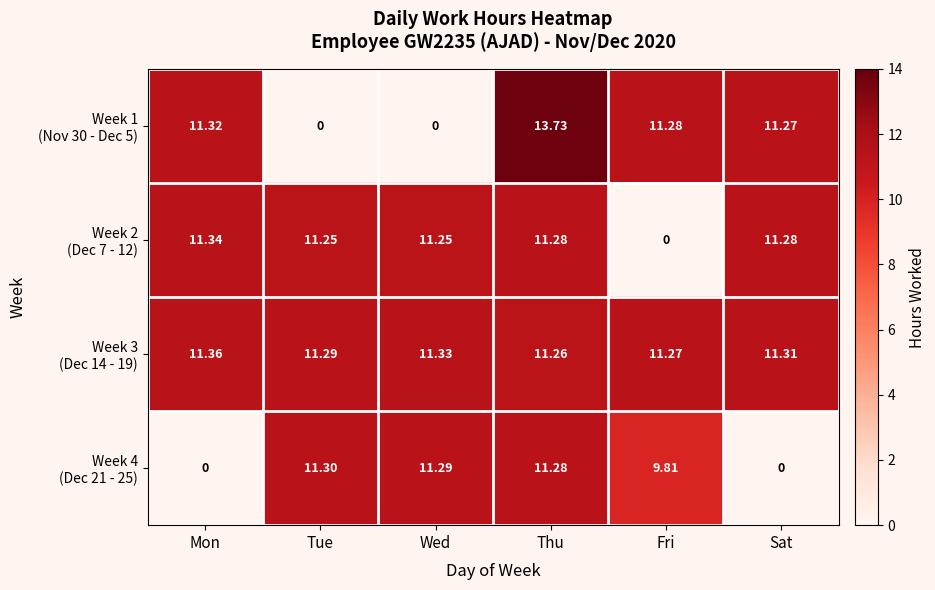

Which category has the highest value across all series?

Thu